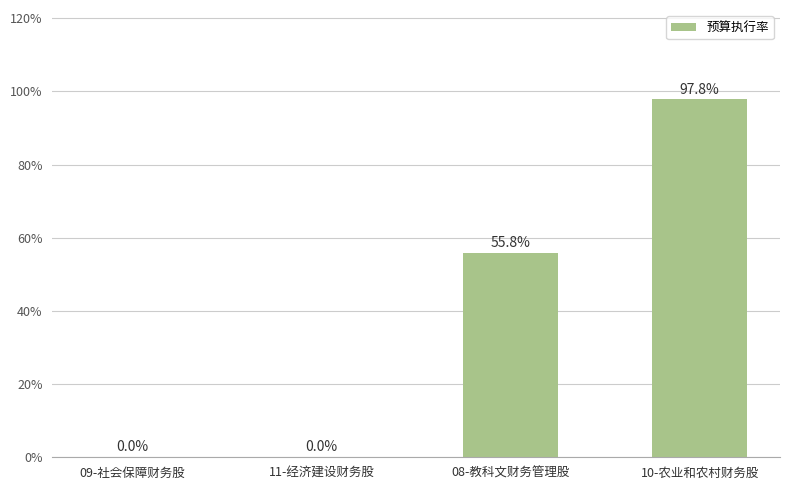

Reading right to left, extract all data points from this chart.

97.8	55.8	0.0	0.0